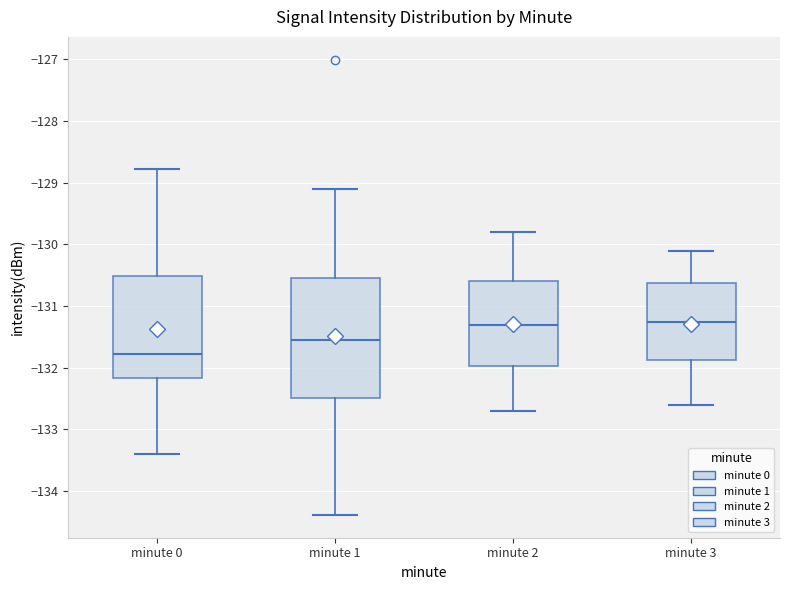

Comparing the boxes themselves (not the whiskers), which one is the tallest?

minute 1